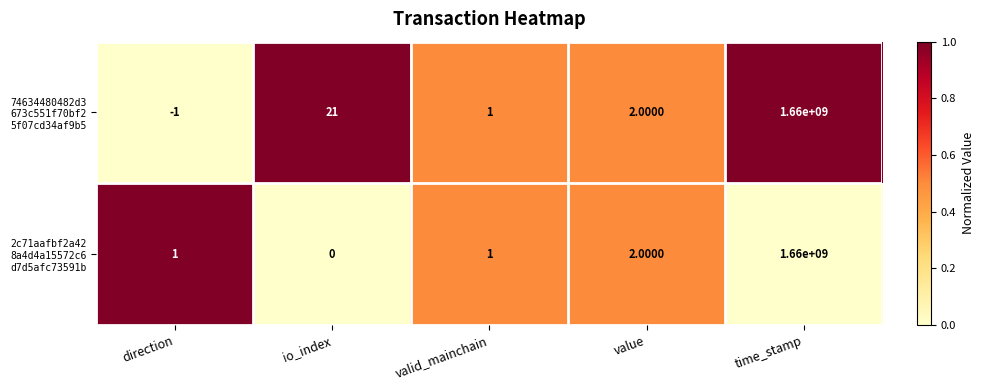

At which category is the sum across all series the highest?

time_stamp